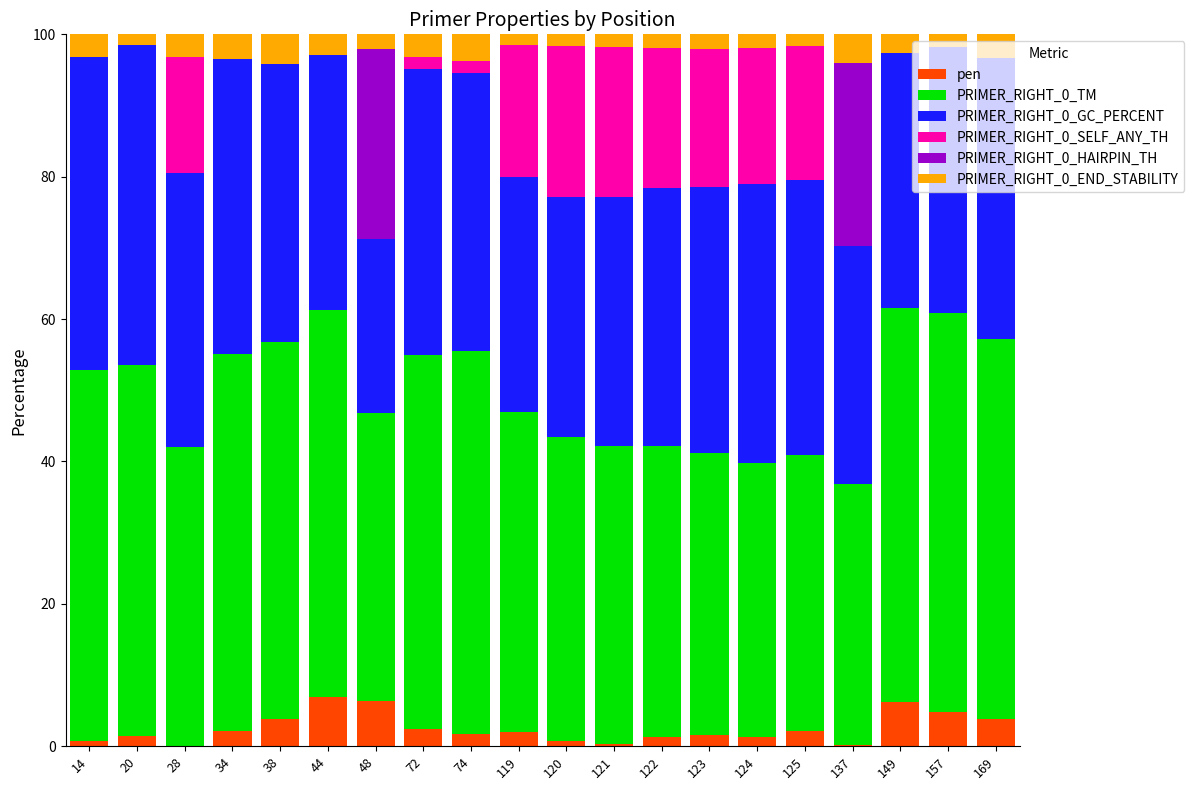

True or false: pen has a value of 1.3 at 124.

True